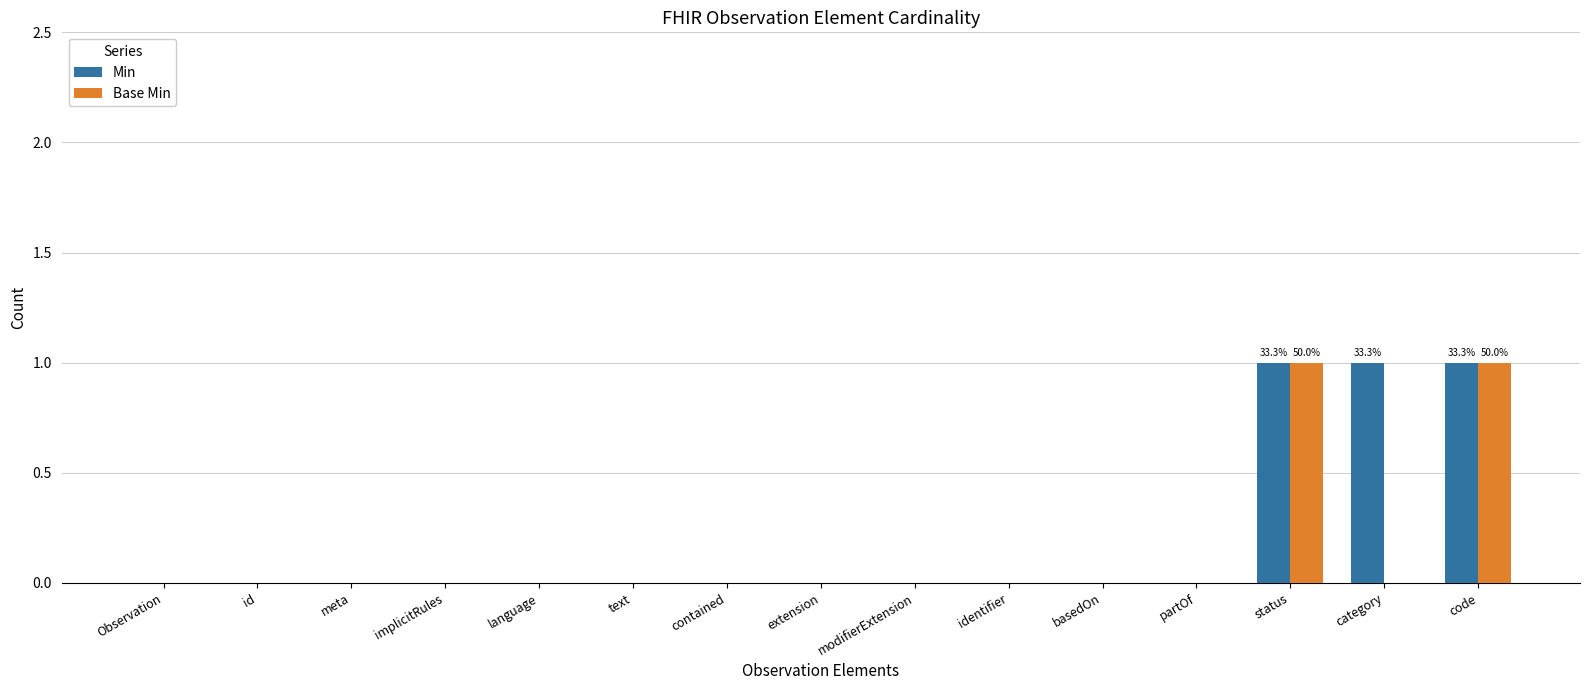

Reading left to right, list all the values displayed in this chart.

Min: 0	0	0	0	0	0	0	0	0	0	0	0	1	1	1
Base Min: 0	0	0	0	0	0	0	0	0	0	0	0	1	0	1